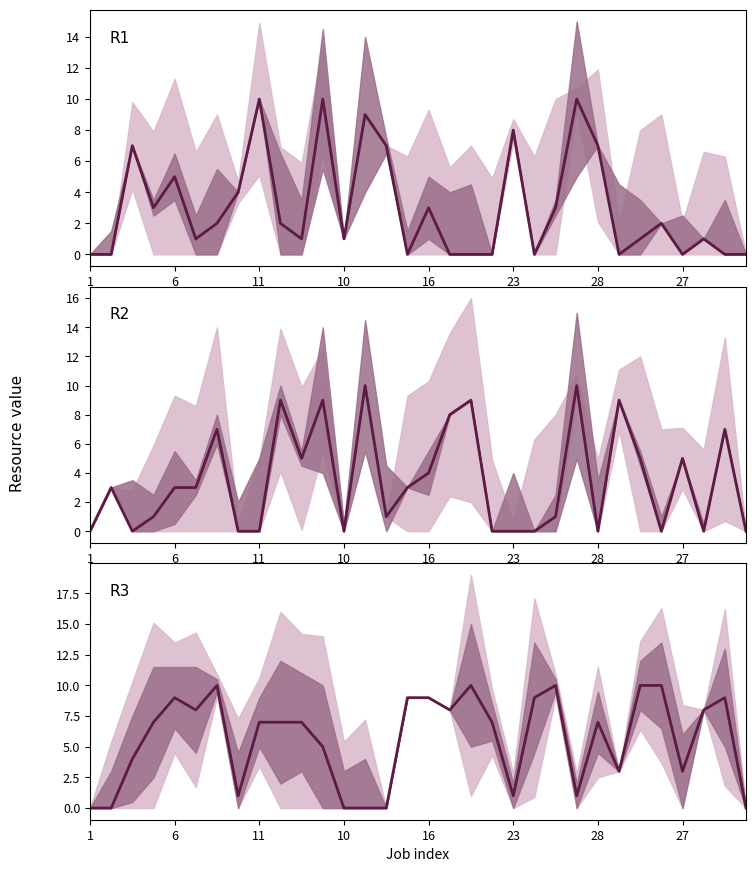

How many data points in R1 are above 2?

13